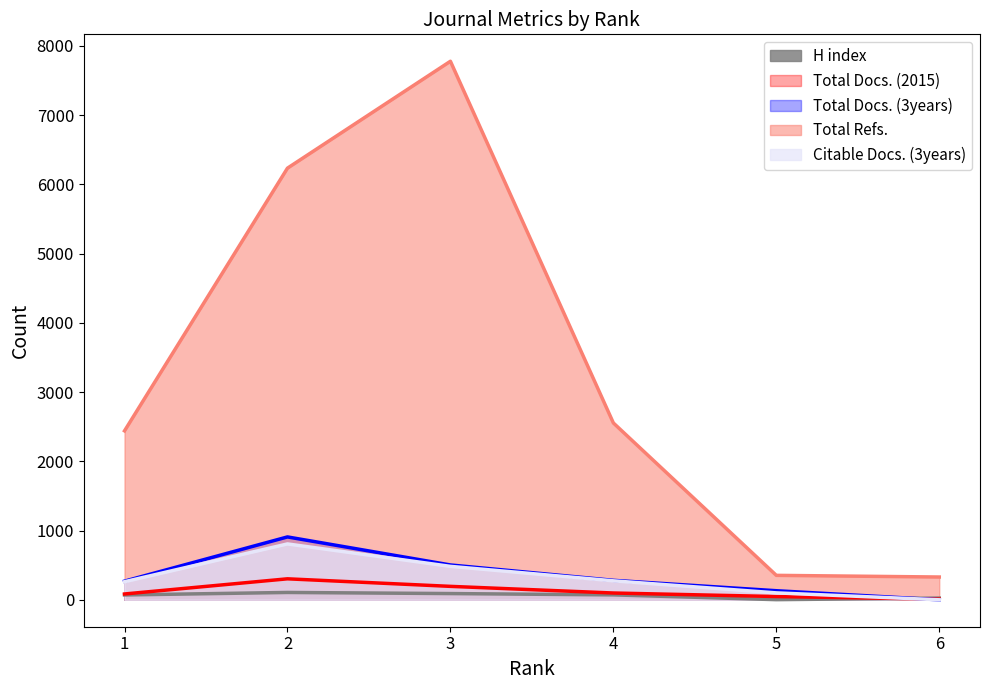

List the series in order of their peak value, lowest first.

H index, Total Docs. (2015), Citable Docs. (3years), Total Docs. (3years), Total Refs.